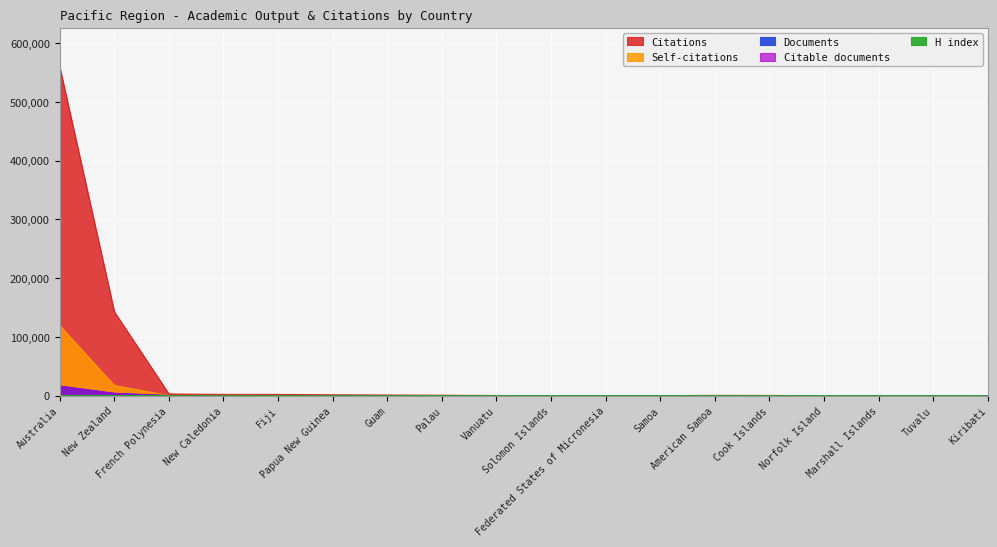

What position from the left is Fiji?

5